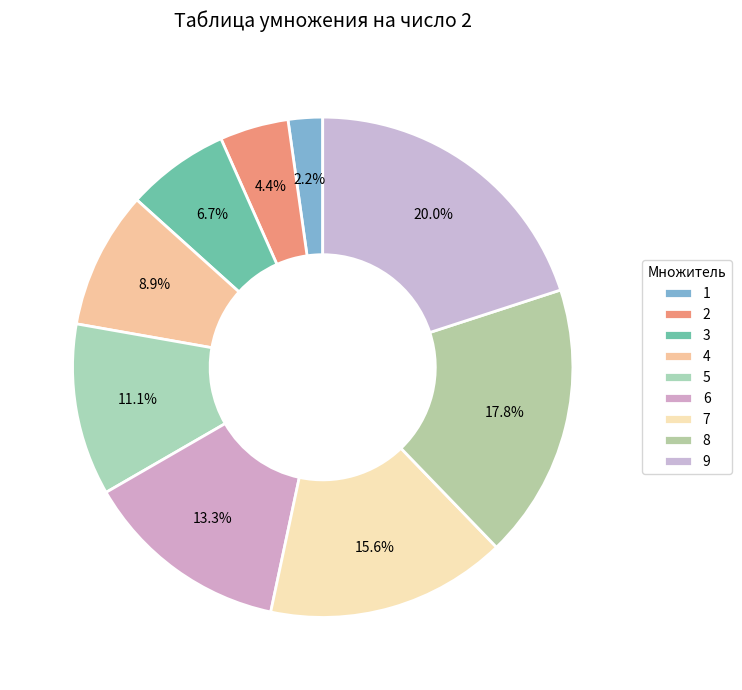

Combined, what portion of the pie is 1 and 9?

22.2%